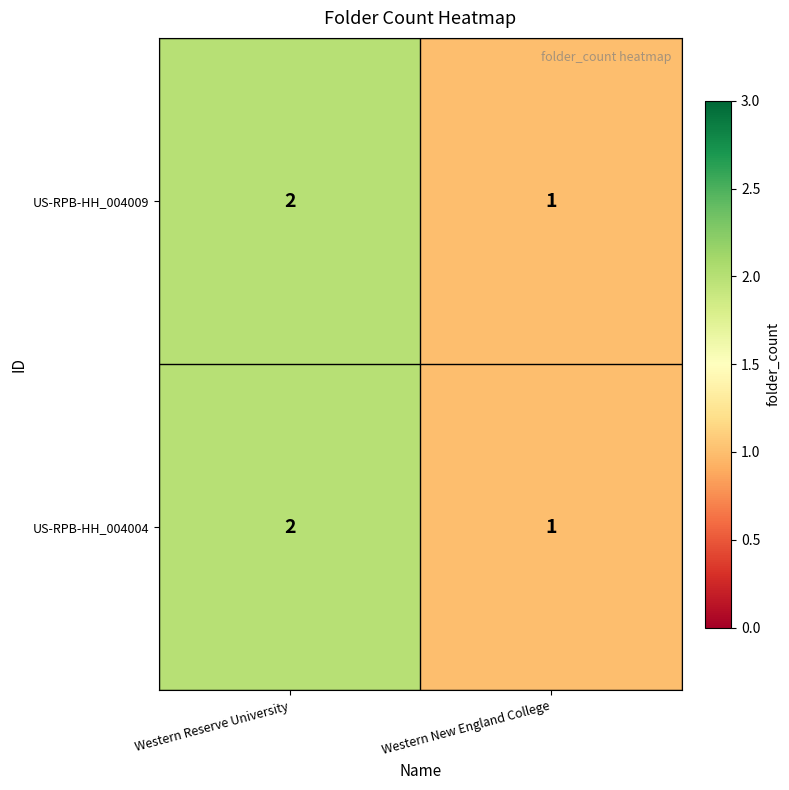

At which category is the sum across all series the highest?

Western Reserve University